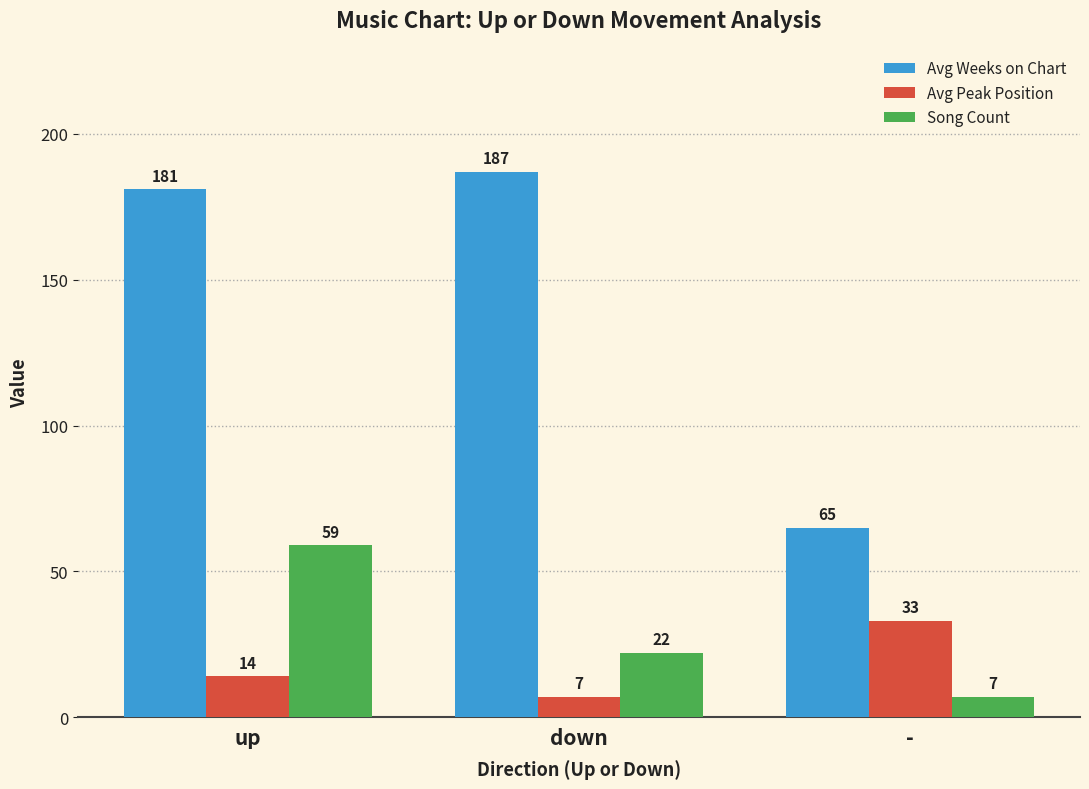

Where is Avg Peak Position nearest to the value 20?

up